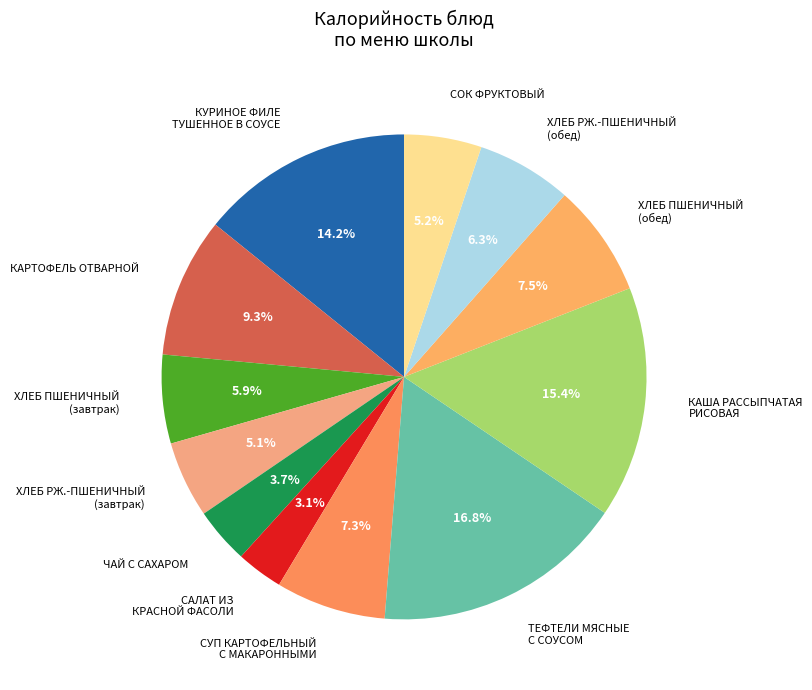

Which has a higher value, ХЛЕБ РЖ.-ПШЕНИЧНЫЙ (завтрак) or КАША РАССЫПЧАТАЯ РИСОВАЯ?

КАША РАССЫПЧАТАЯ РИСОВАЯ